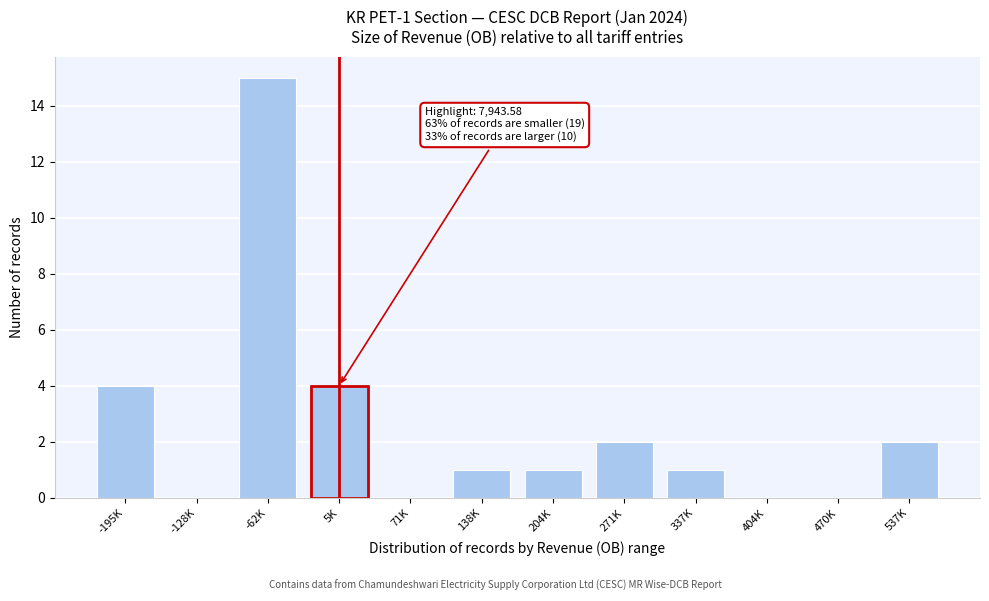

Reading left to right, list all the values displayed in this chart.

-195K=4	-128K=0	-62K=15	5K=4	71K=0	138K=1	204K=1	271K=2	337K=1	404K=0	470K=0	537K=2